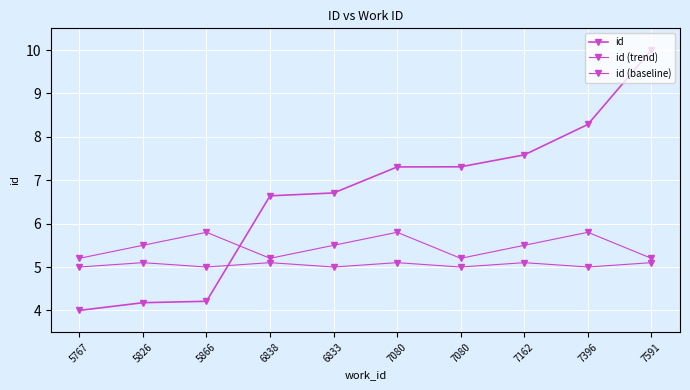

How many distinct data groups are displayed?

3